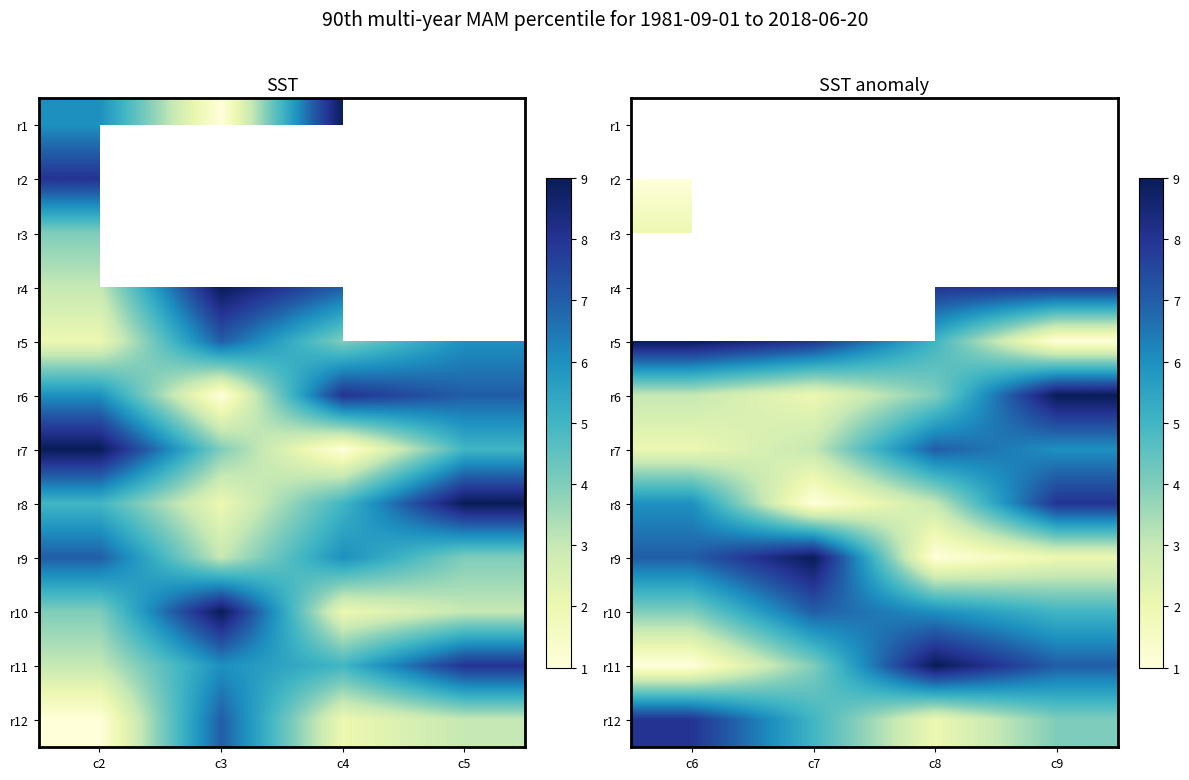

Is the value of r11 at c6 greater than the value of r3 at c9?

No